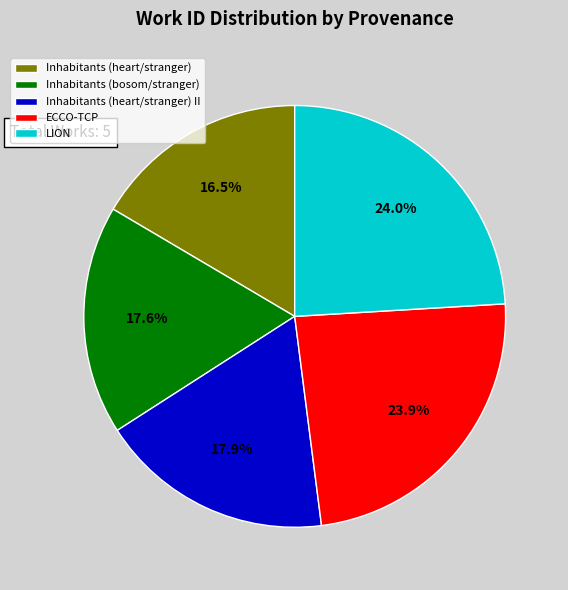

To the nearest percent, what is the difference between the largest and smallest slice percentages?

8%